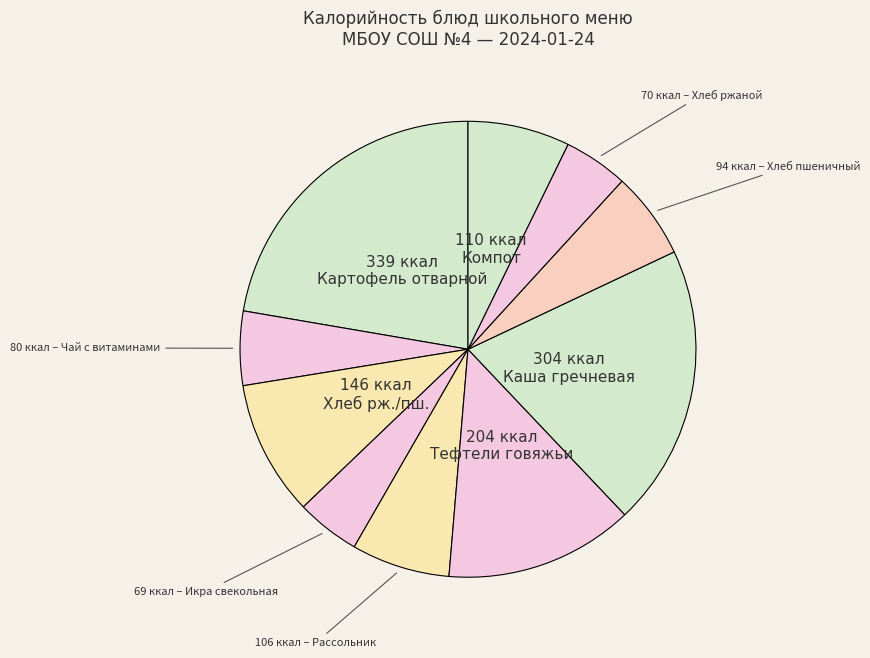

What is the largest slice in the pie chart?

Картофель отварной (Завтрак)